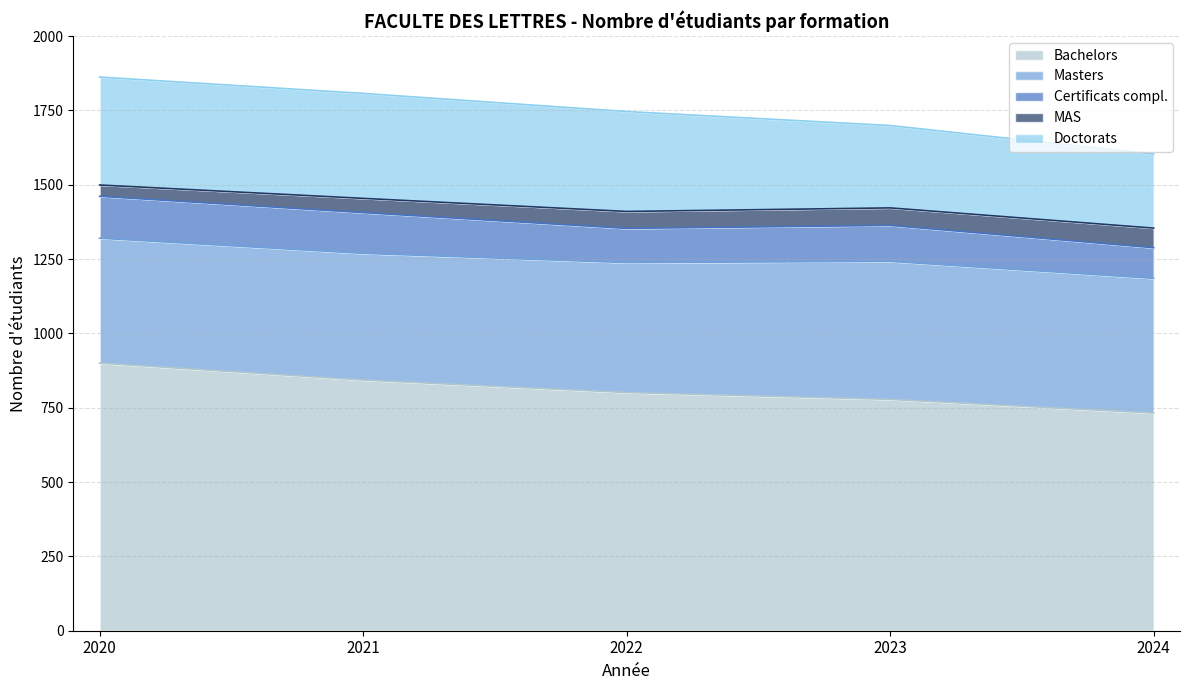

Which series changed the most between 2020 and 2023?

Bachelors